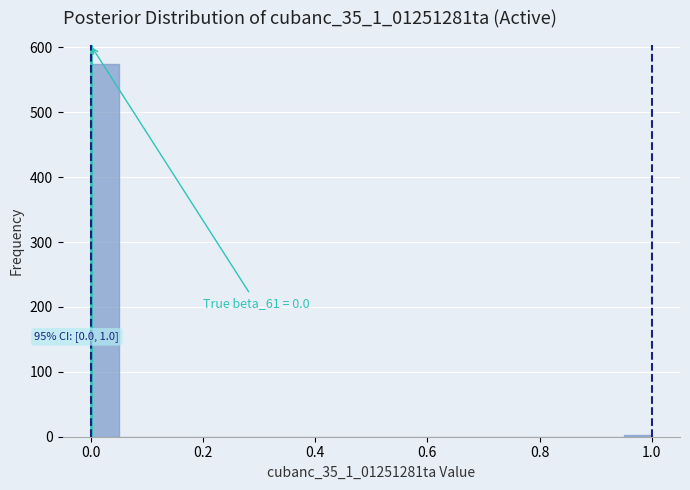

Around what value on the x-axis is the tallest bar? Give the approximate position of its centre, as read against the axis.

0.02